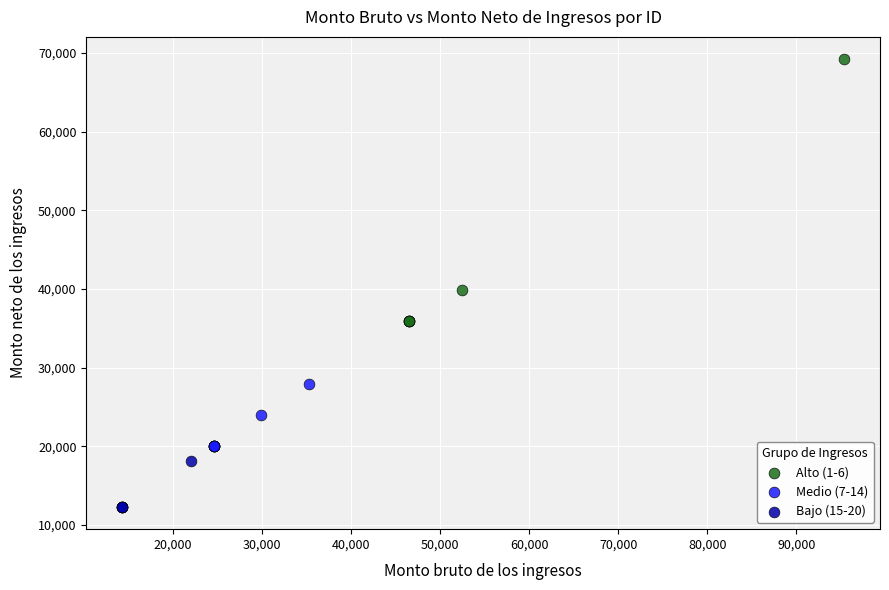

Which series contains the lowest Y value?

Bajo (15-20)